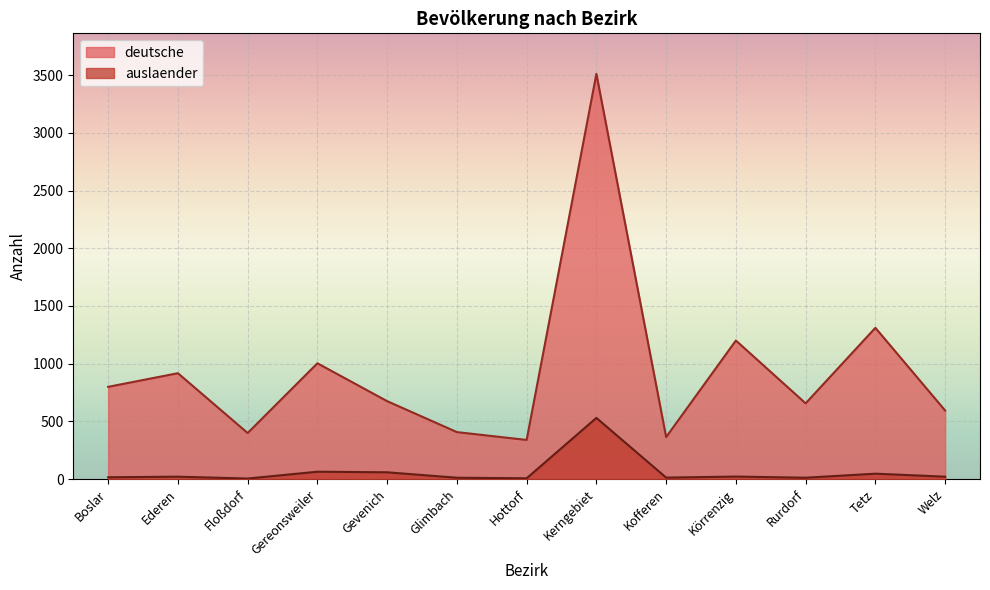

The value of deutsche at Glimbach is 408. True or false?

True